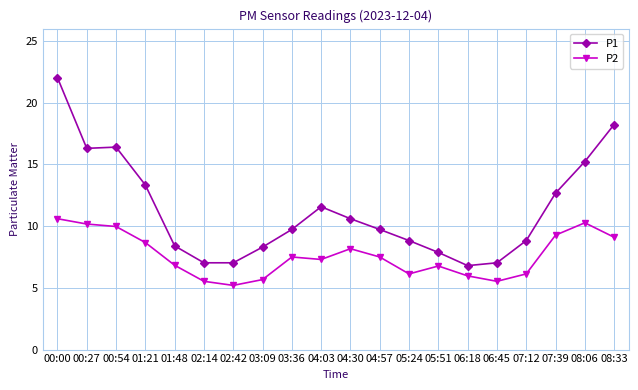

Where does the P1 series first go above 9?

00:00